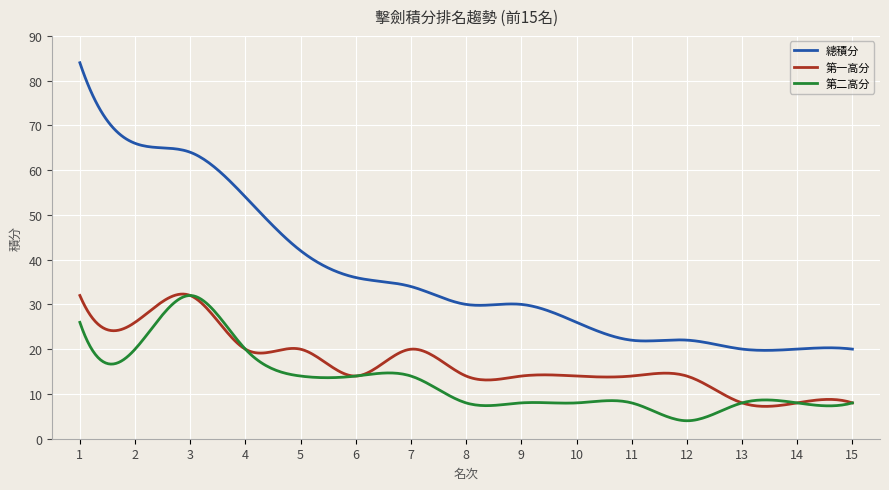

What is the smallest value displayed?

4.0